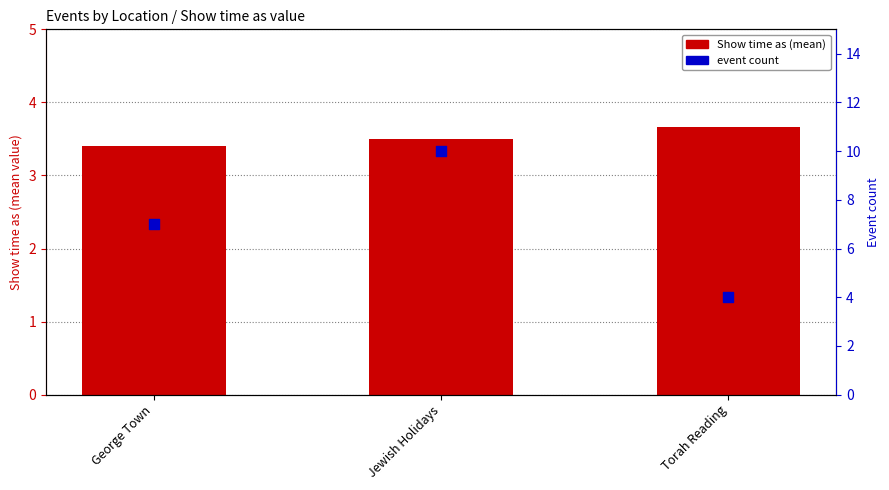

Which series reaches the maximum Y coordinate?

Event count